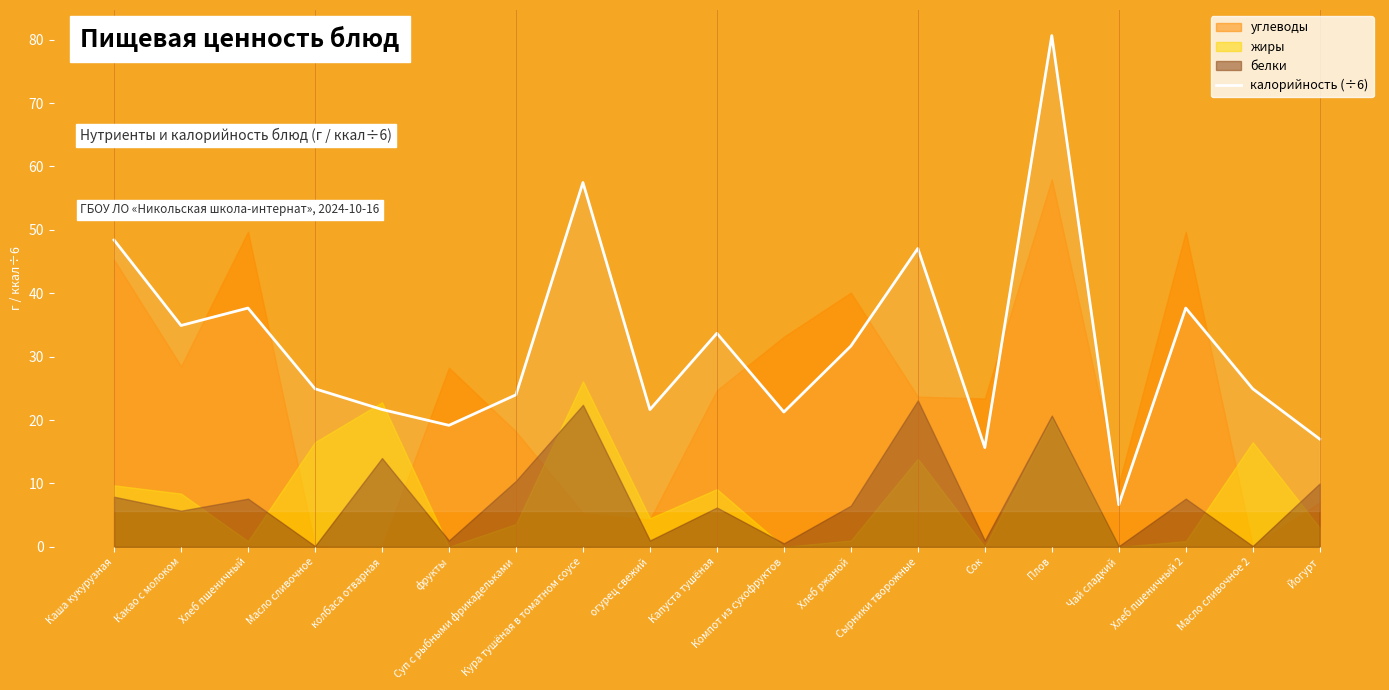

What is the label of the 11th point from the right?

огурец свежий